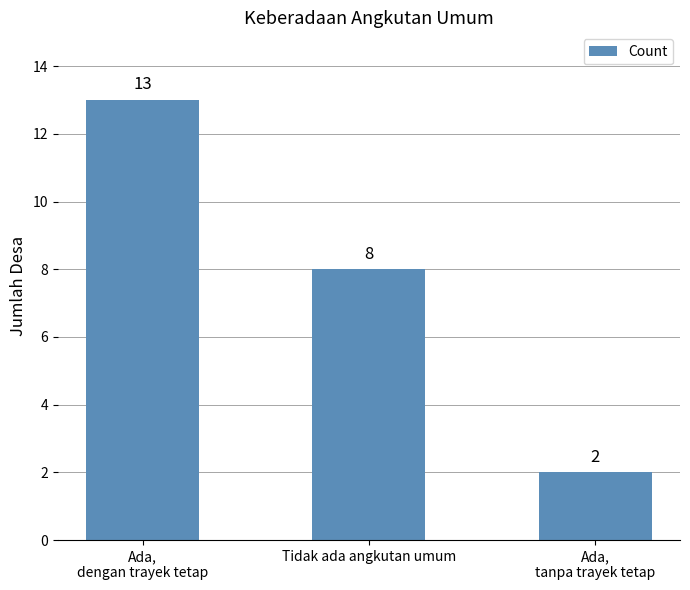

Reading left to right, transcribe all the data shown in this chart.

Ada,
dengan trayek tetap=13	Tidak ada angkutan umum=8	Ada,
tanpa trayek tetap=2